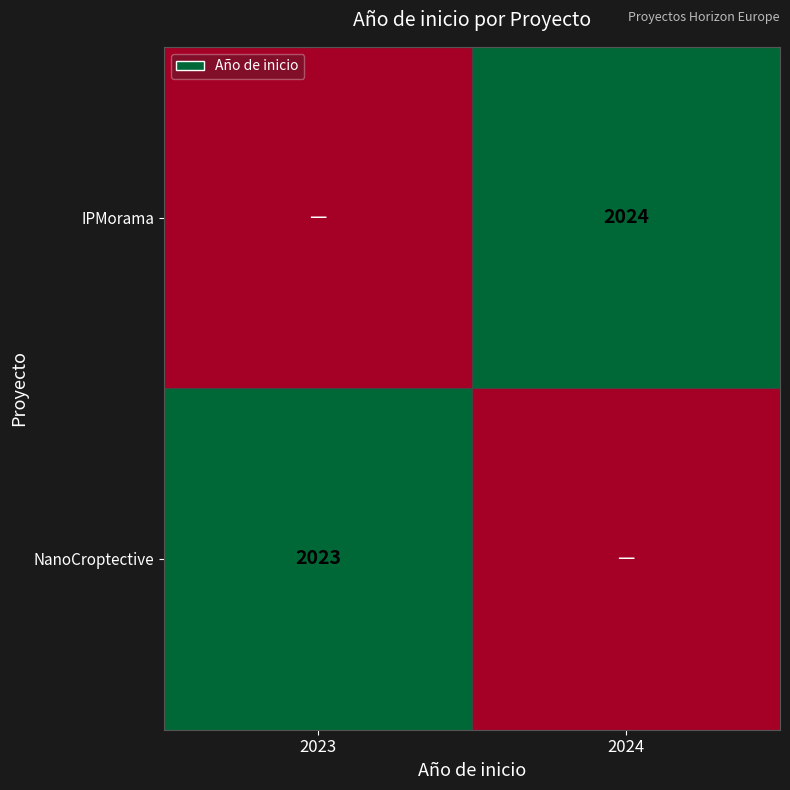

Is it true that IPMorama equals 2910 at 2024?

False